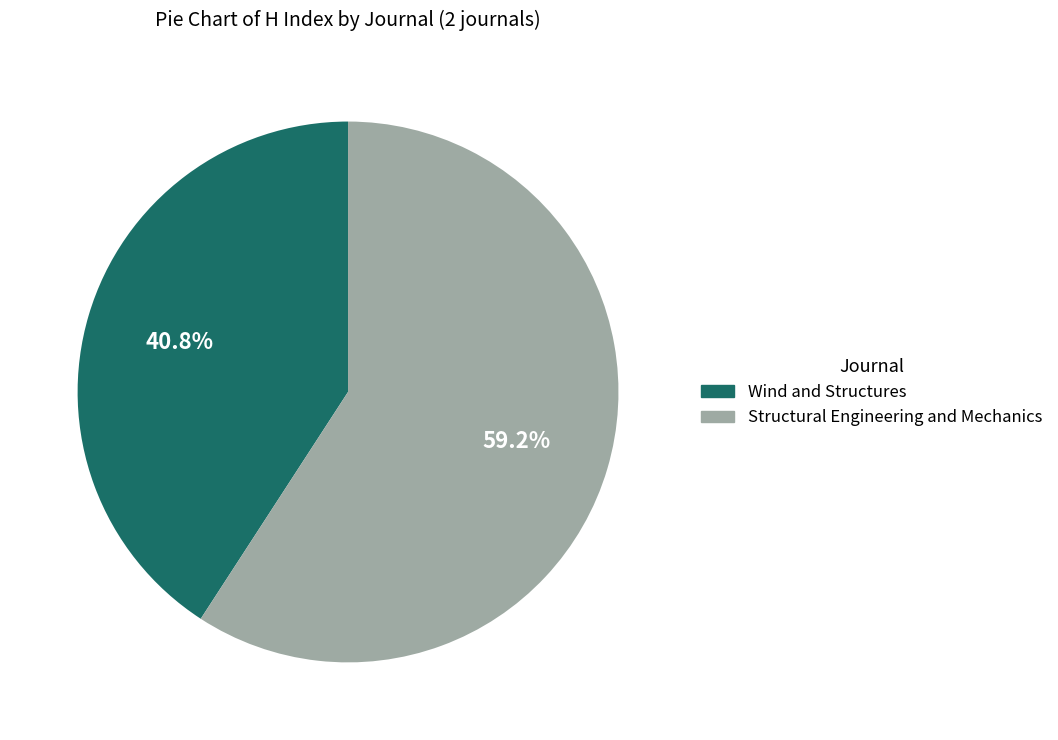

Combined, do Structural Engineering and Mechanics and Wind and Structures account for over 50%?

Yes